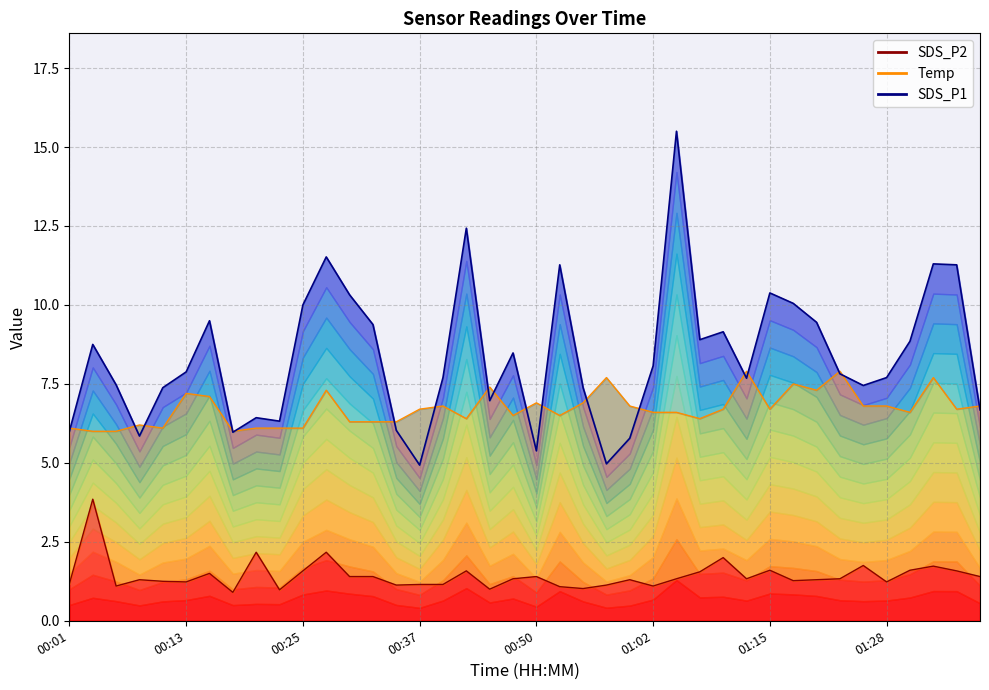

What is the difference between the second highest and minimum values in the SDS_P1 series?

7.5